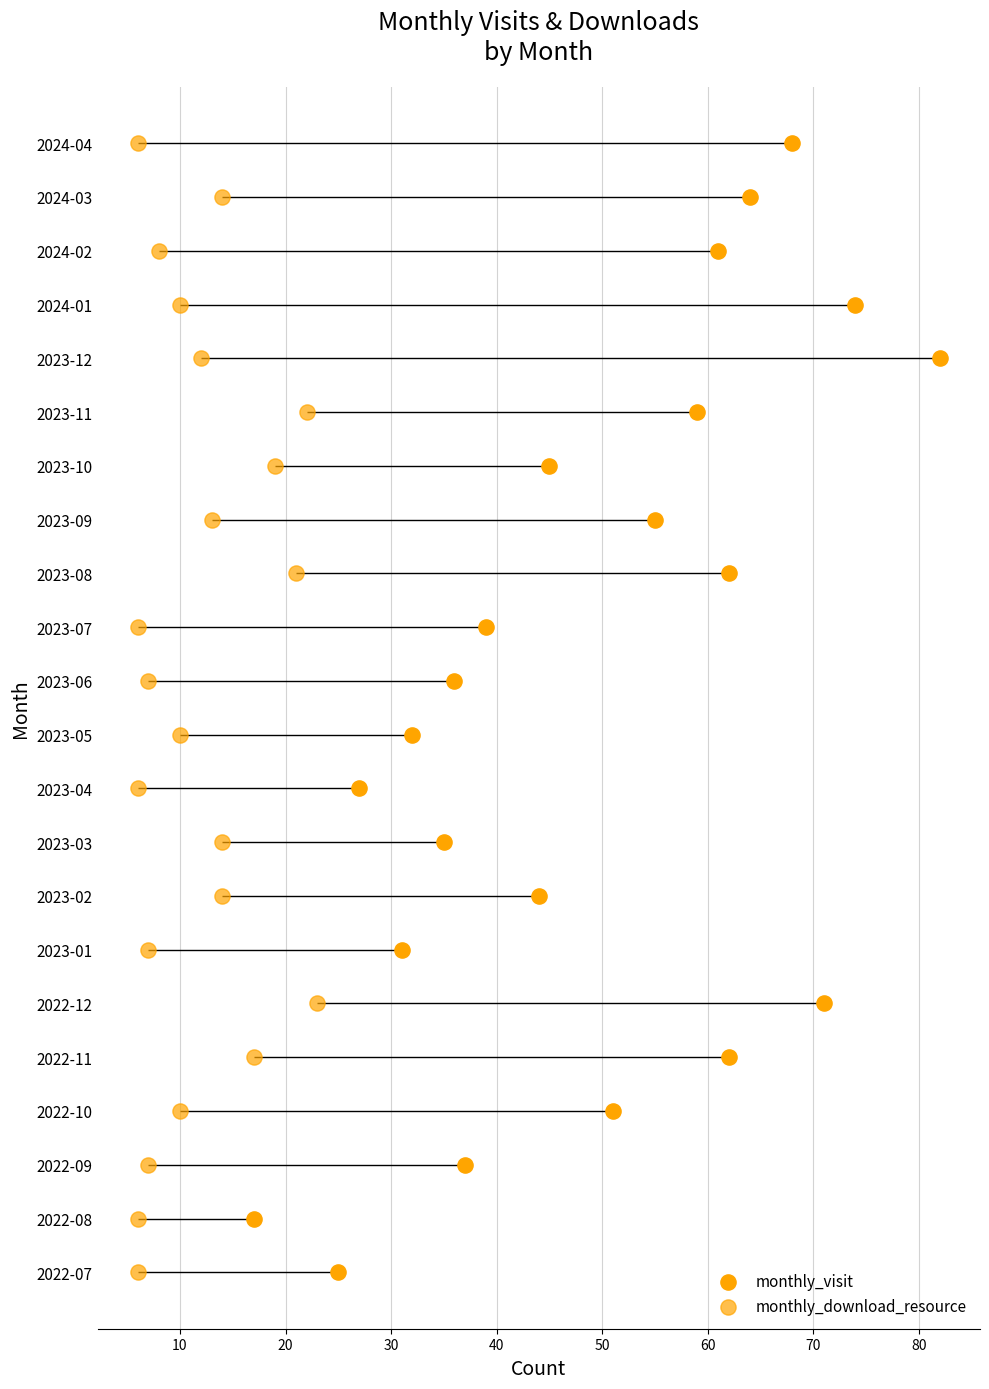

Which series has the widest spread of Y values?

monthly_visit